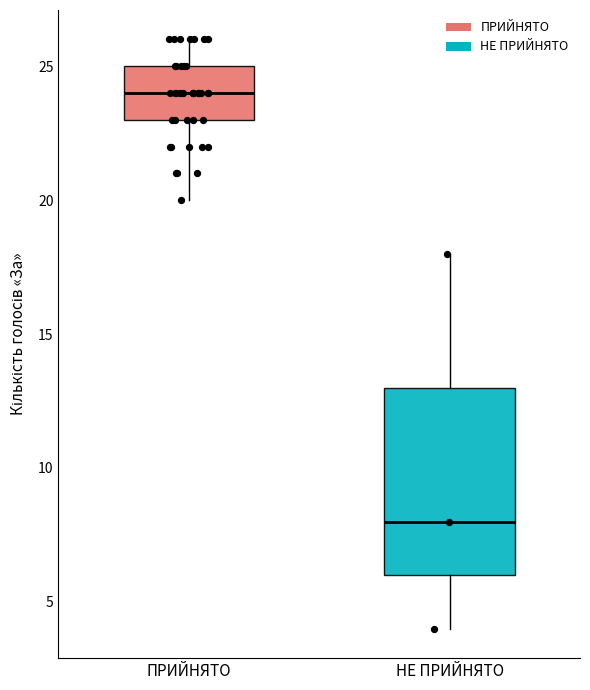

Reading left to right, read every box against the y-axis: the position of its median line, the range the box covers, and the ends of its whiskers. The values are not printed on the chart, so give them approximately, as read against the axis.

ПРИЙНЯТО: median 24, box 23 to 25, whiskers 20 to 26
НЕ ПРИЙНЯТО: median 8, box 6 to 13, whiskers 4 to 18